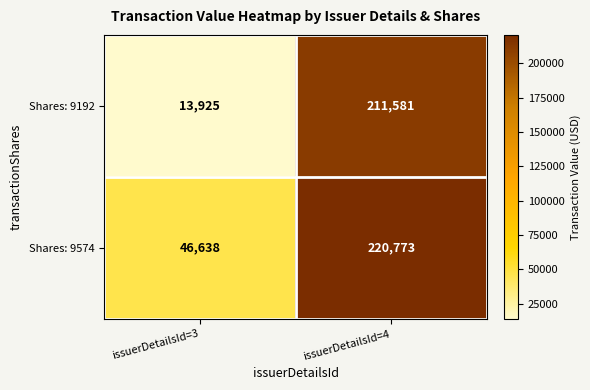

What is the smallest value displayed?

13925